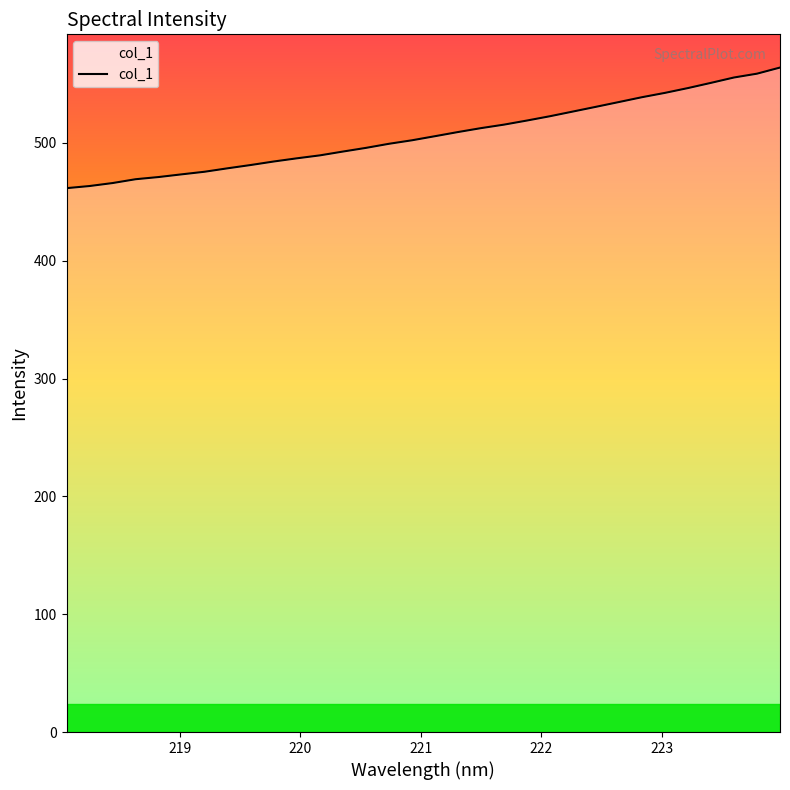

What is the sum of all values?

16224.4